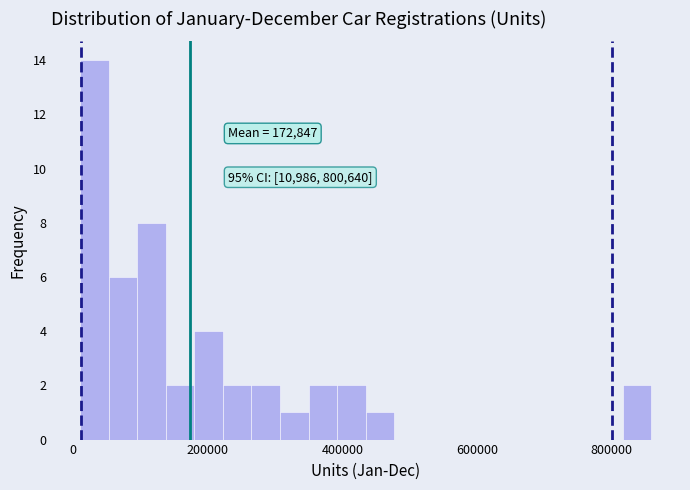

Read against the x-axis, roughly where is the centre of the tallest bar?

40000